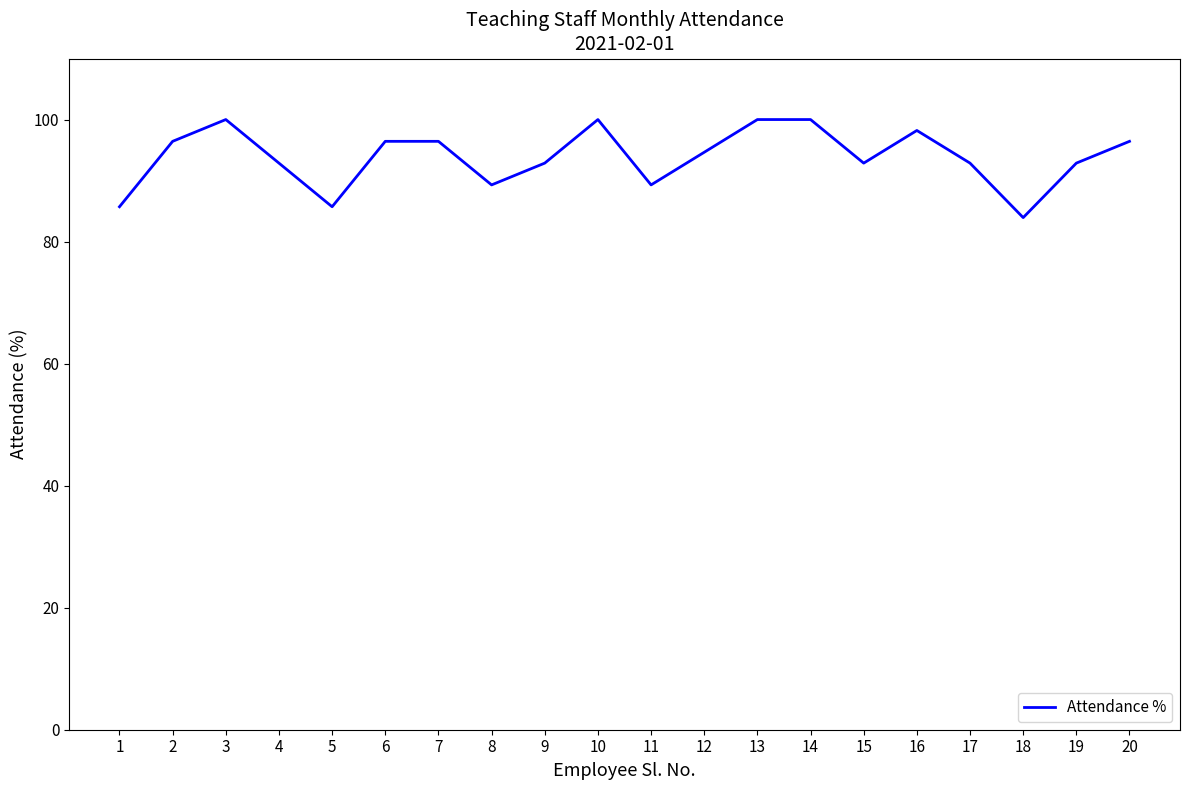

What is the difference between the values at 11 and 2?

7.1